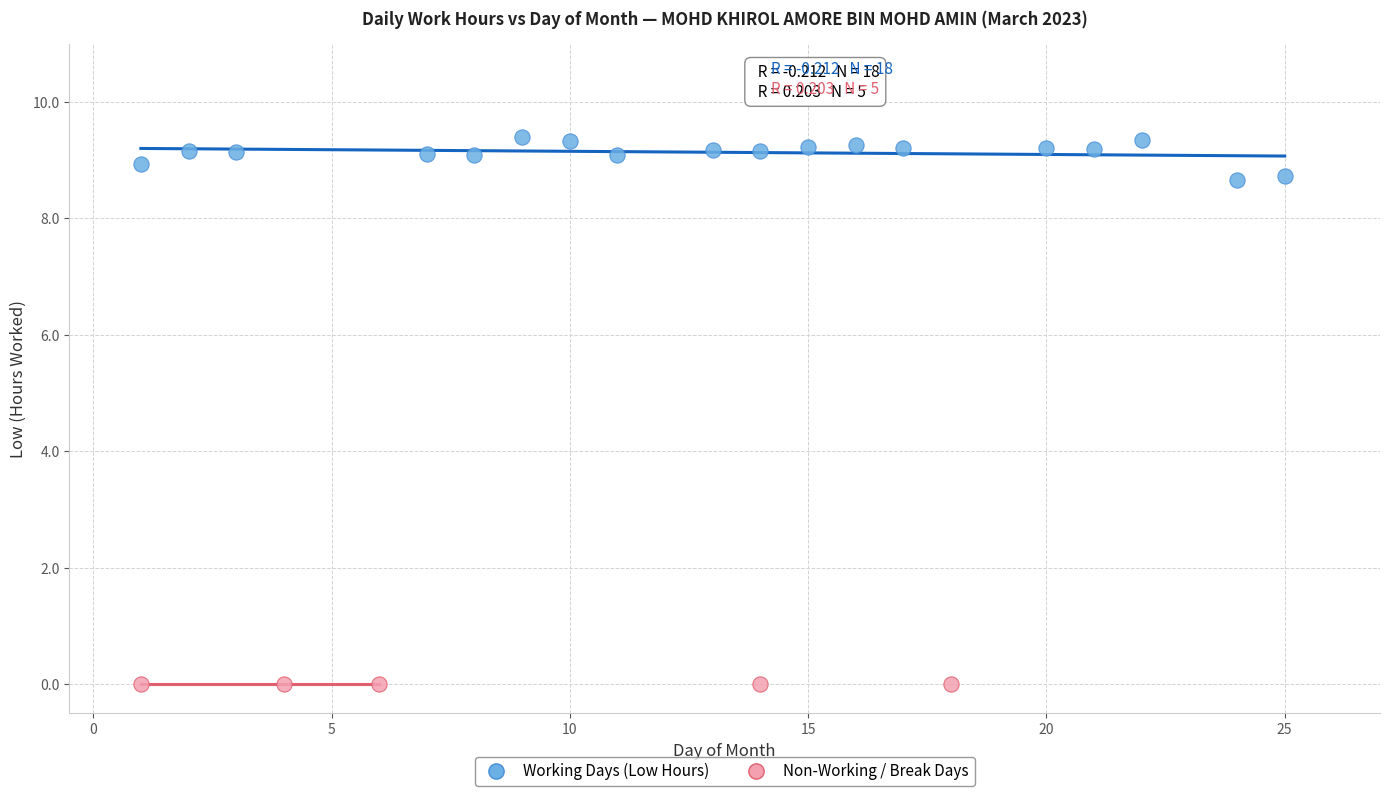

Which series reaches the maximum Y coordinate?

Working Days (Low Hours)